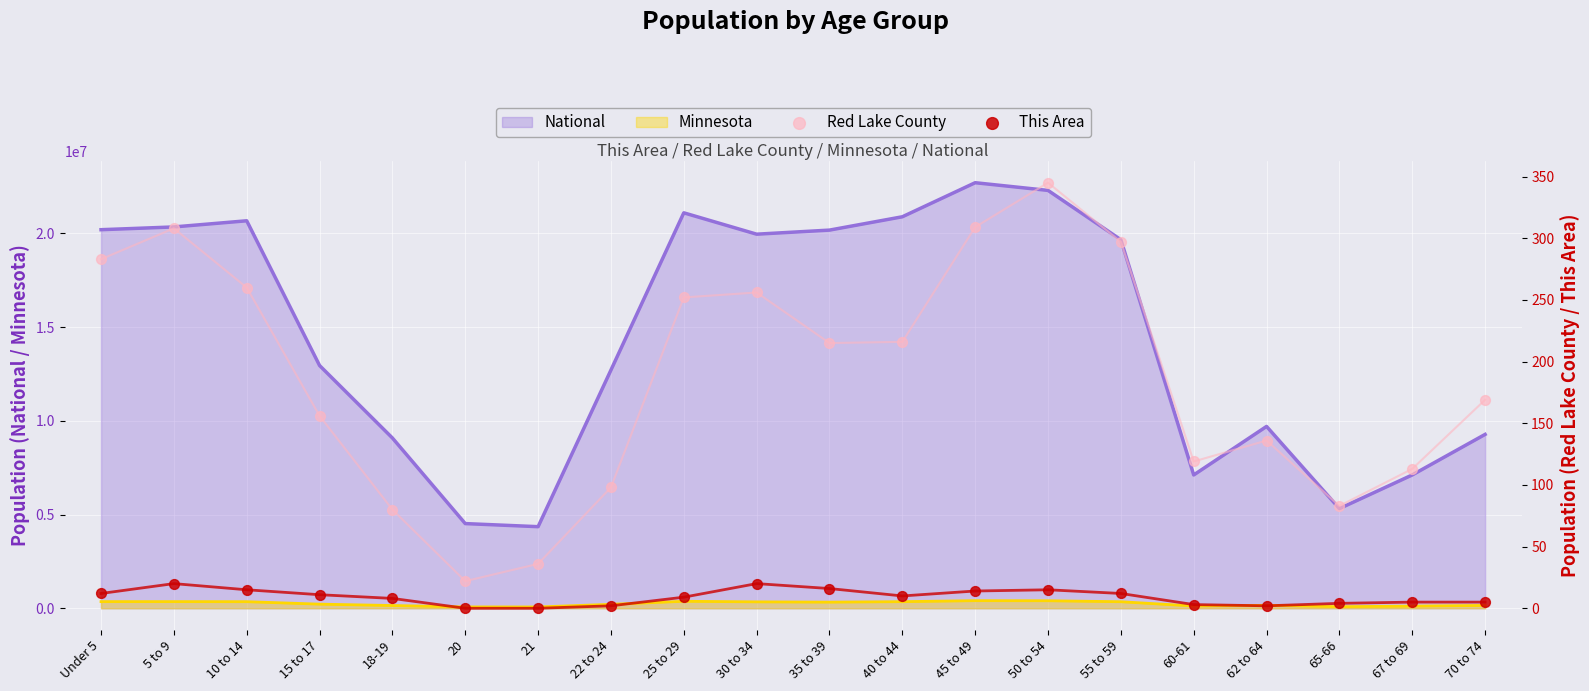

Is the value of This Area at Under 5 greater than the value of Red Lake County at 60-61?

No